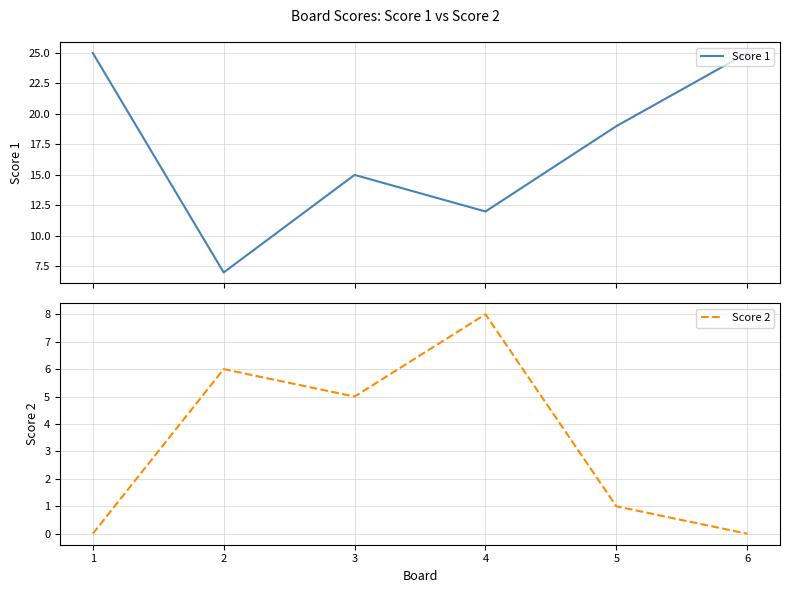

Reading left to right, transcribe all the data shown in this chart.

Score 1: 1=25	2=7	3=15	4=12	5=19	6=25
Score 2: 1=0	2=6	3=5	4=8	5=1	6=0